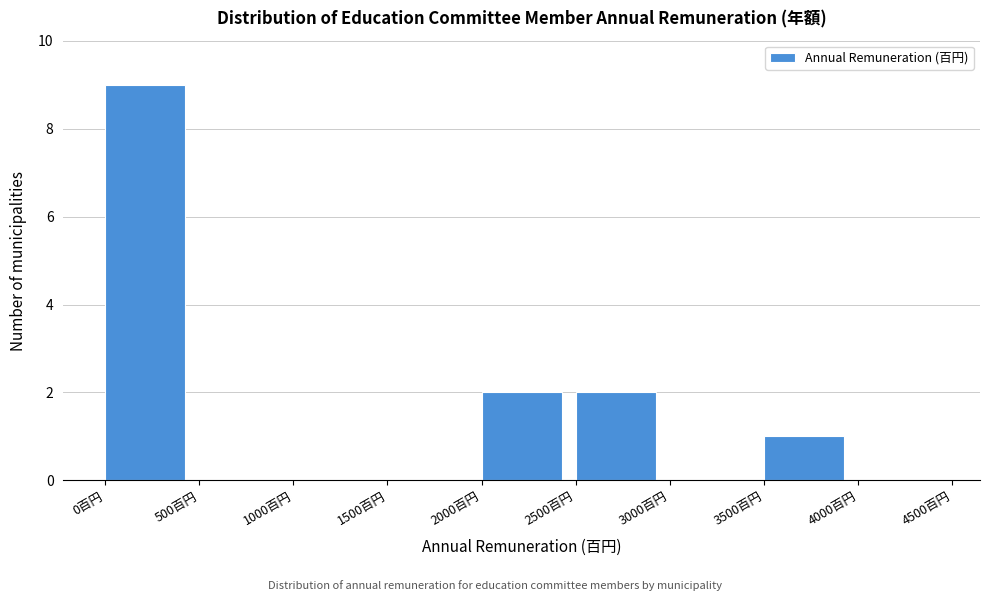

Over which range of the x-axis is the bar tallest?

0 to 500